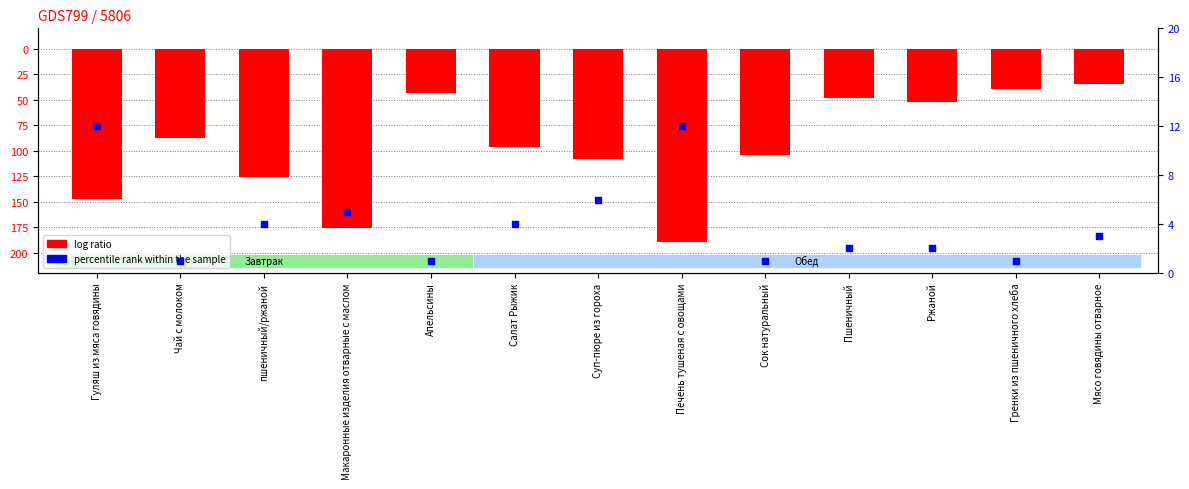

What is the total value across all series at Печень тушеная с овощами?

-178